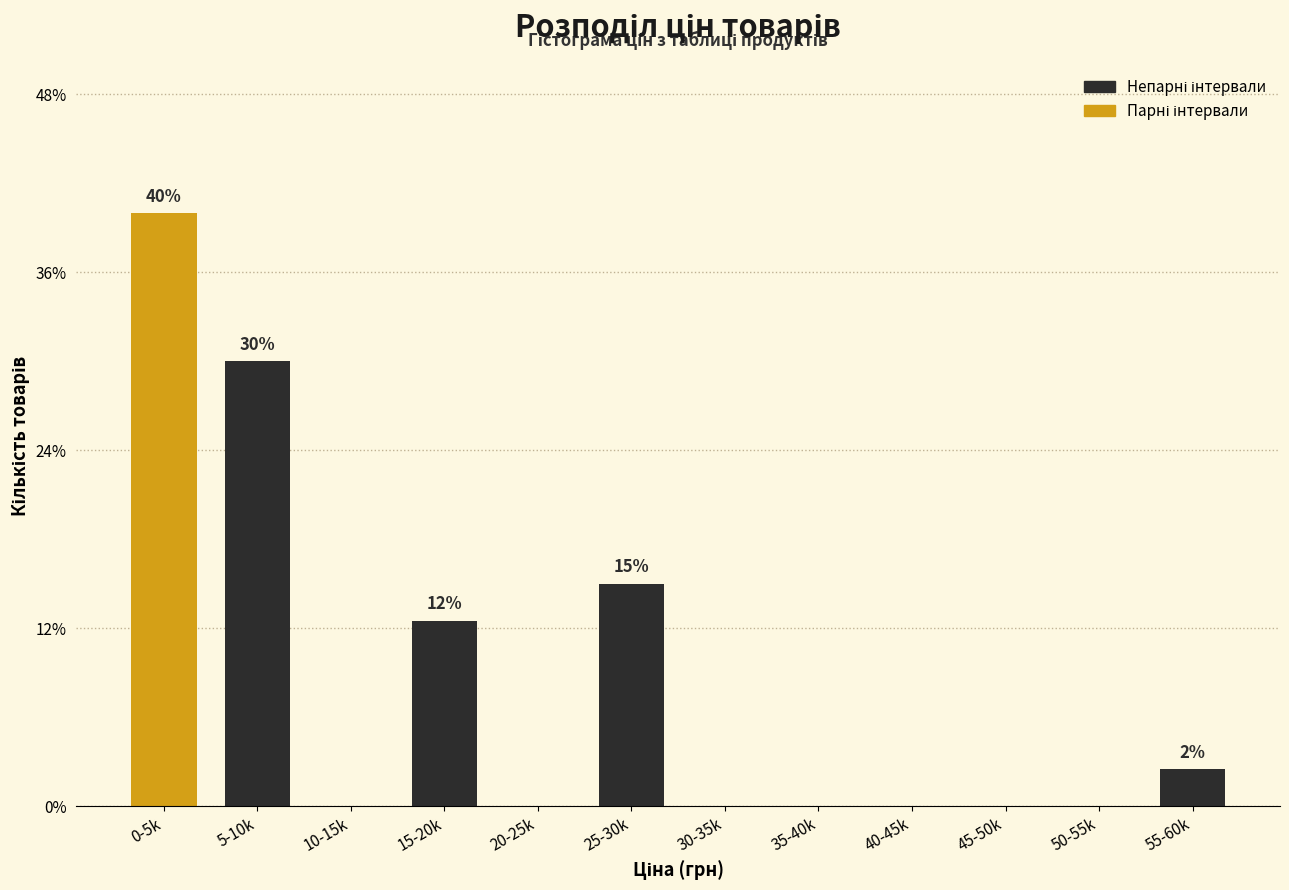

What is the total value across all series at 50-55k?

2.5